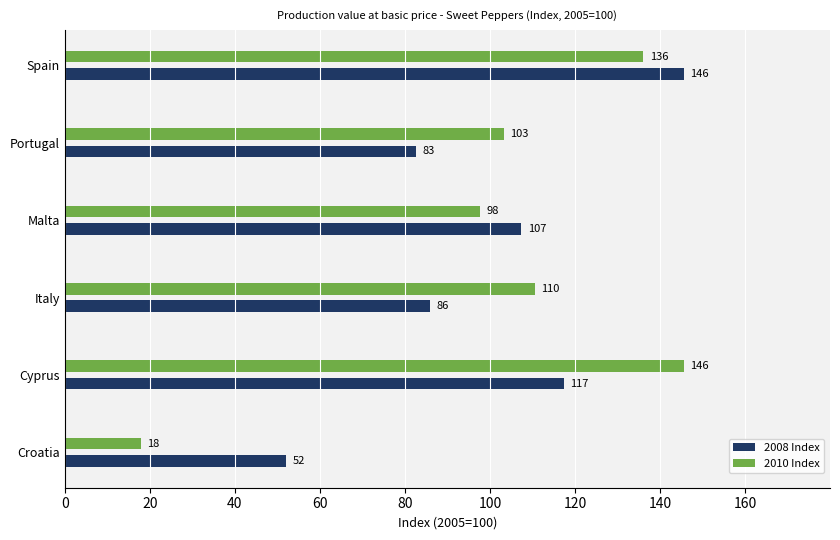

Is it true that 2008 Index equals 107.4 at Malta?

True